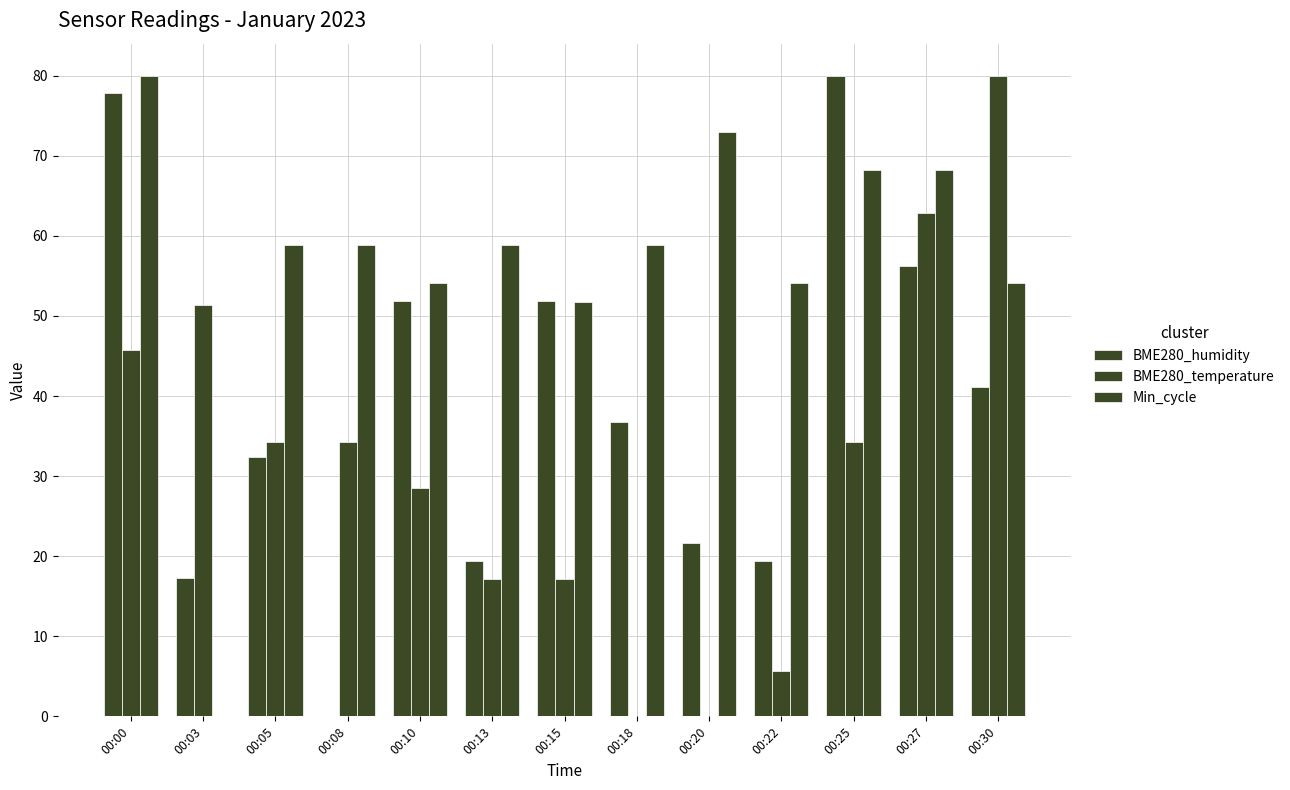

How many values in the Min_cycle series exceed 58?

8